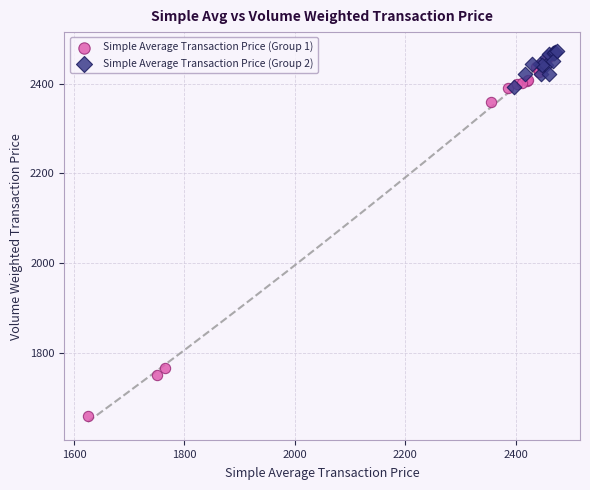

Which series has the widest spread of Y values?

Simple Average Transaction Price (Group 1)